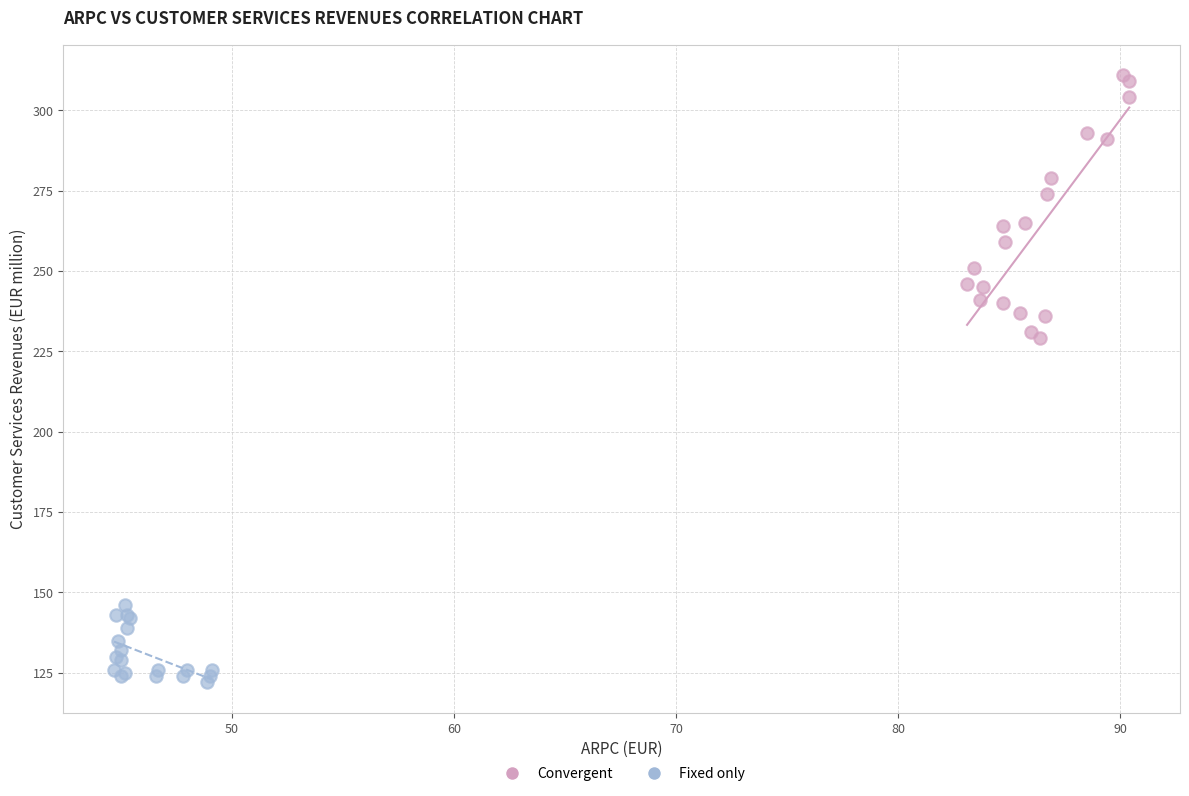

Which series has the largest Y range (max minus min)?

Convergent